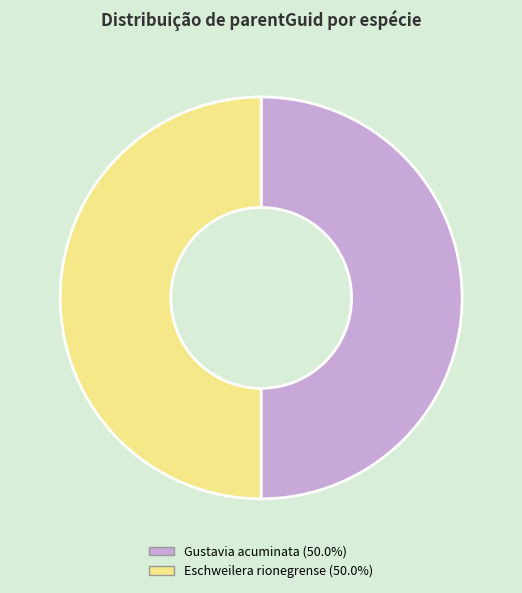

What is the smallest slice in the pie chart?

Lecythidaceae (Eschweilera rionegrense)